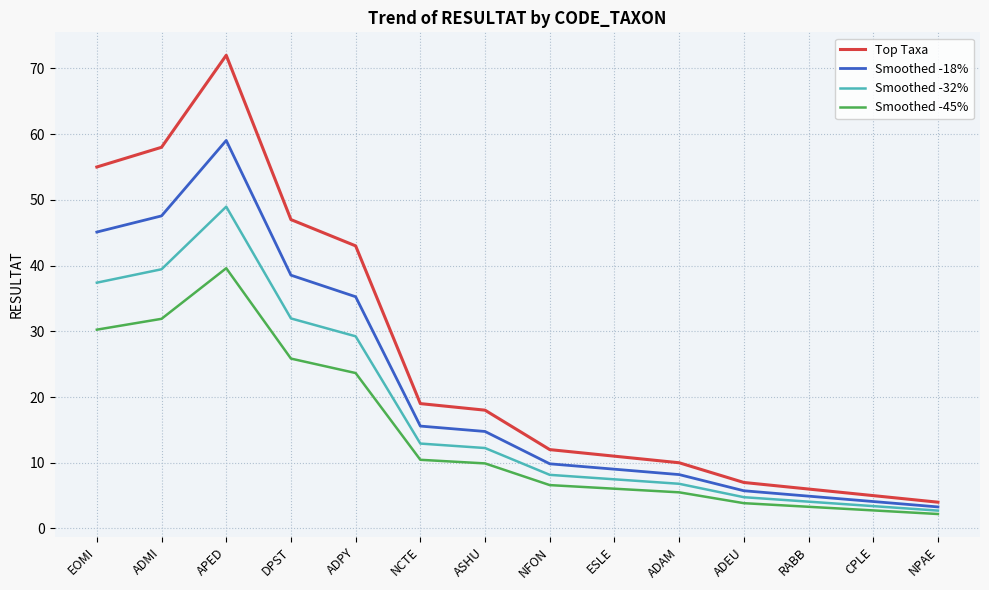

What is the total value across all series at NPAE?

12.2